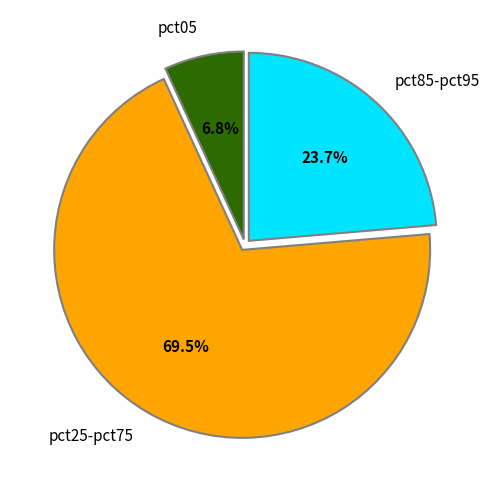

Does any single category account for the majority?

Yes